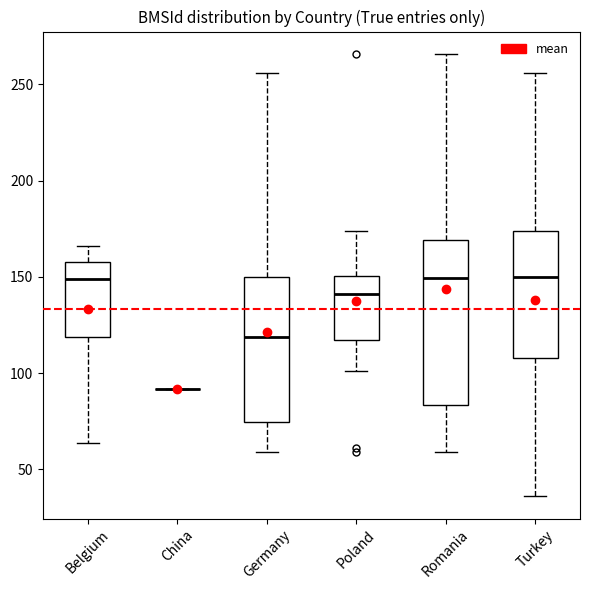

Which box is the tallest, from its lower edge to its upper edge?

Romania